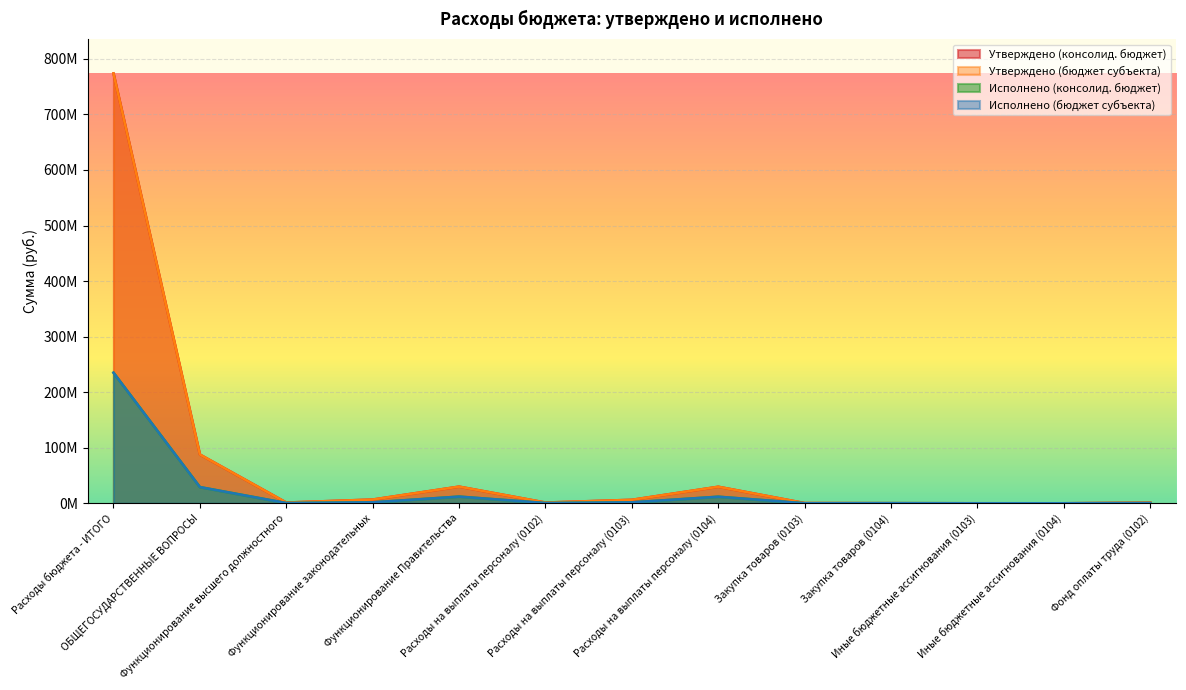

At which category is the sum across all series the highest?

Расходы бюджета - ИТОГО